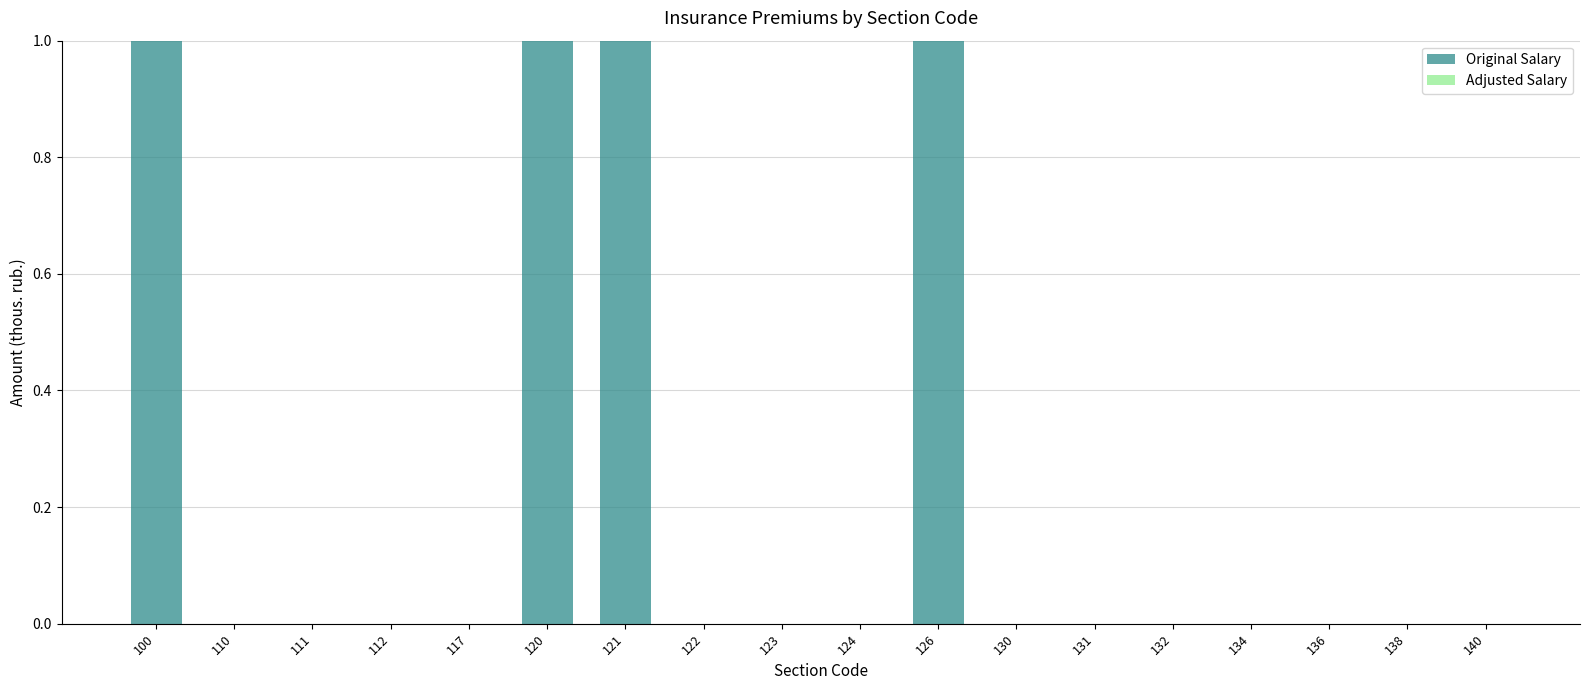

The value at 134 is 0. True or false?

True